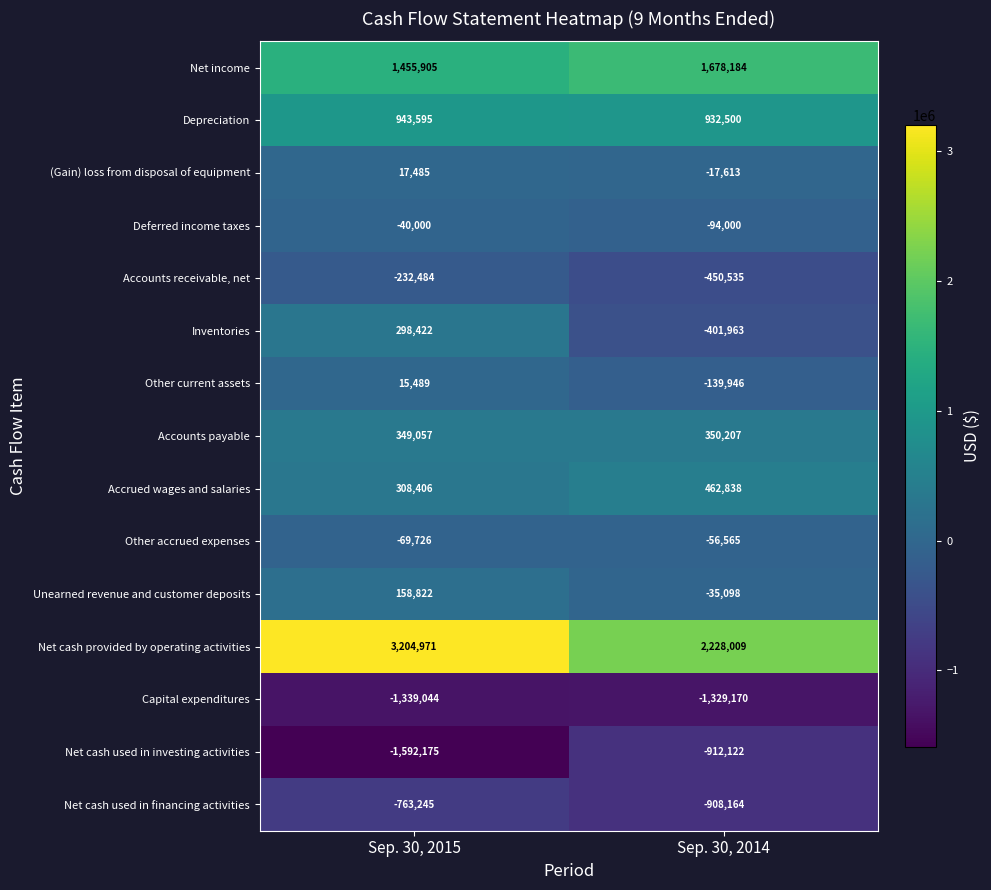

At which category is the sum across all series the highest?

Sep. 30, 2015